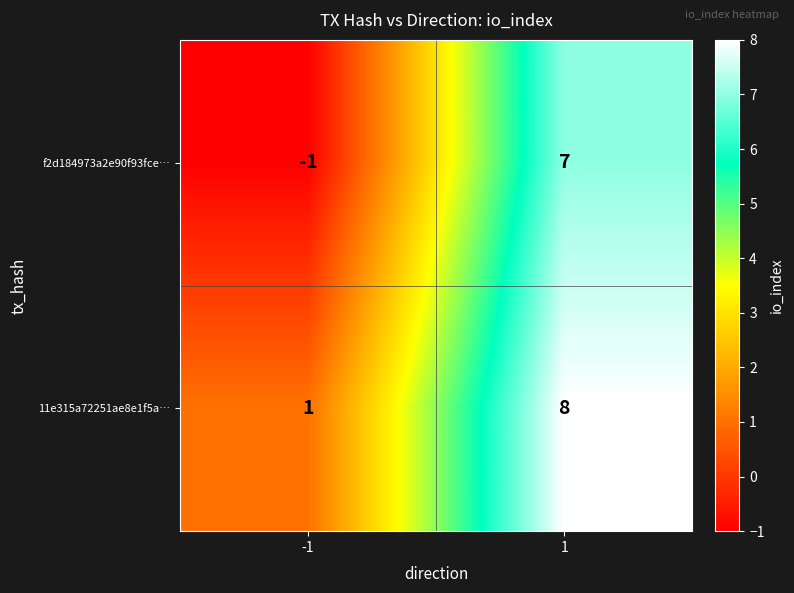

Reading right to left, list all the values displayed in this chart.

f2d184973a2e90f93fce…: 7	-1
11e315a72251ae8e1f5a…: 8	1